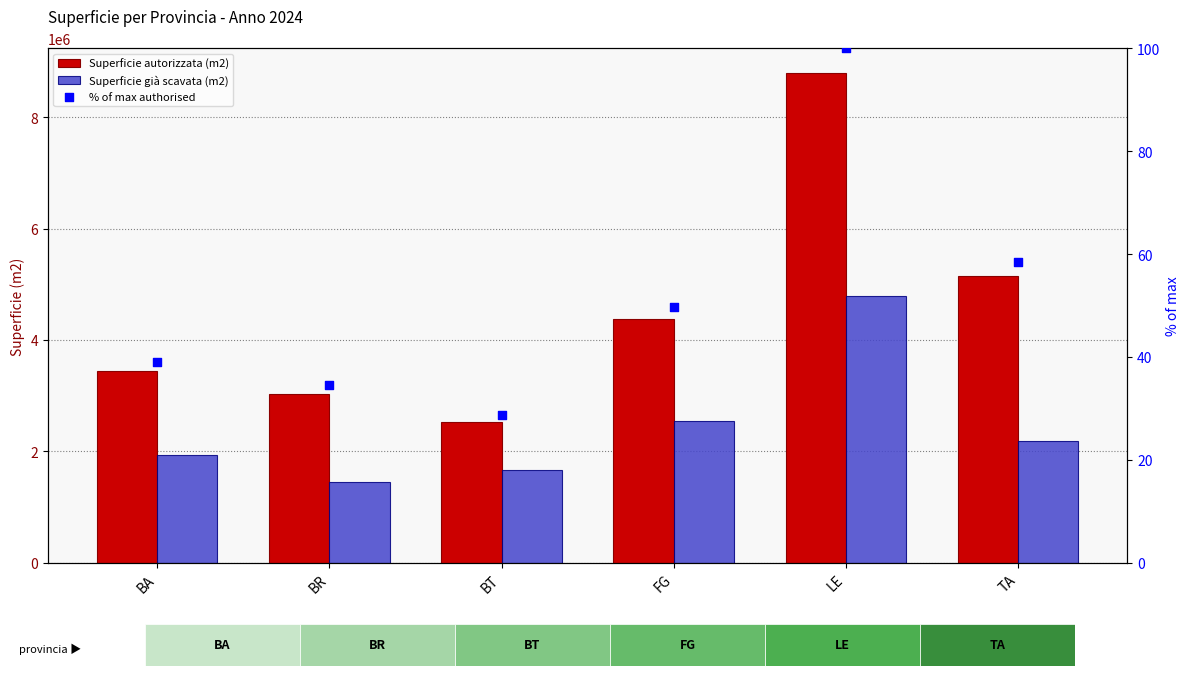

Which series has the largest total across all categories?

Superficie autorizzata (m2)